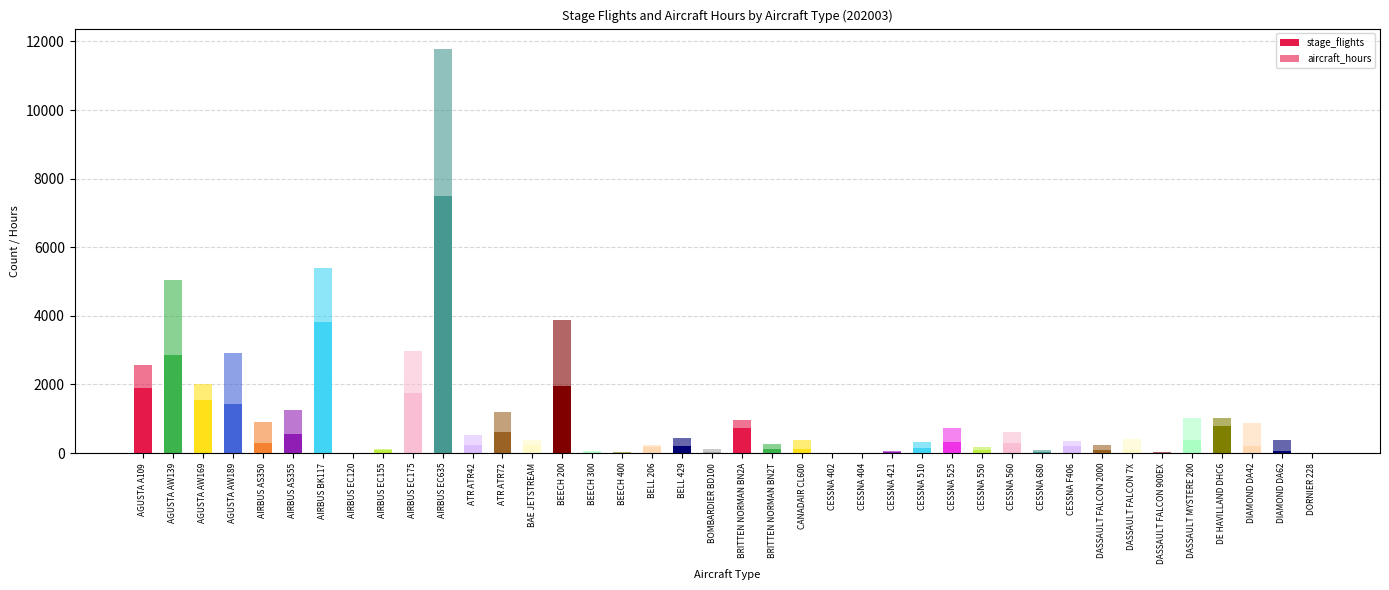

How many categories are shown in the chart?

40